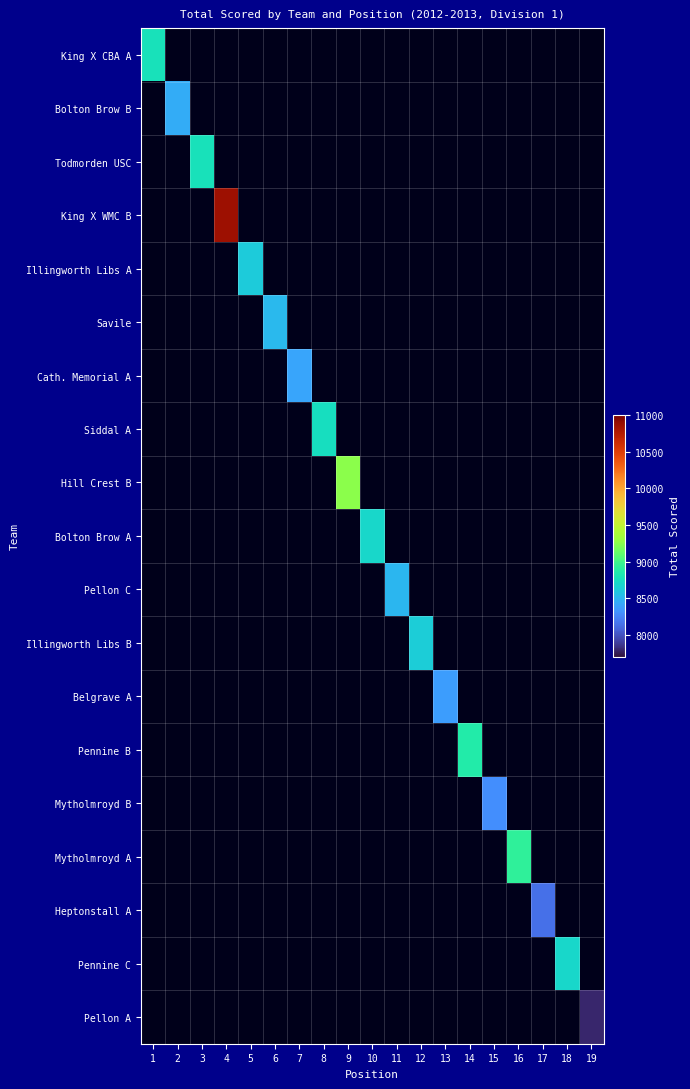

How many data points does each series have?

19